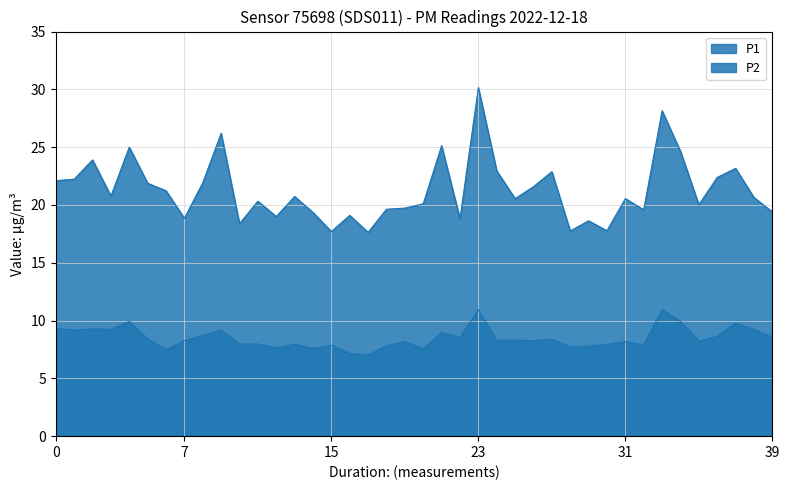

At 01:18, list the series in order from largest to smallest.

P1, P2